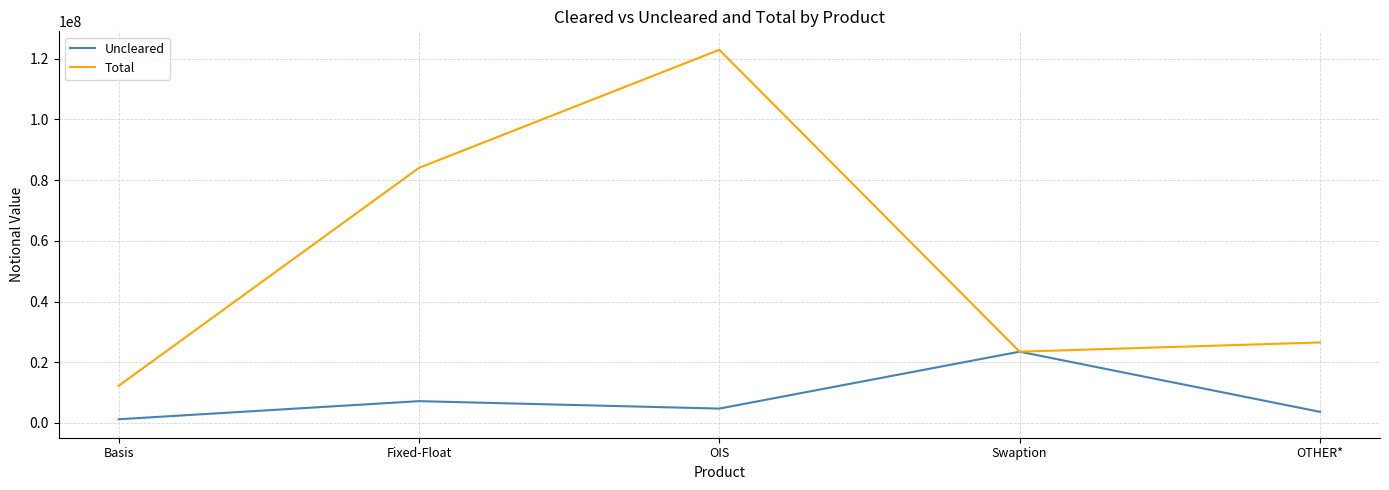

At OIS, list the series in order from largest to smallest.

Total, Uncleared